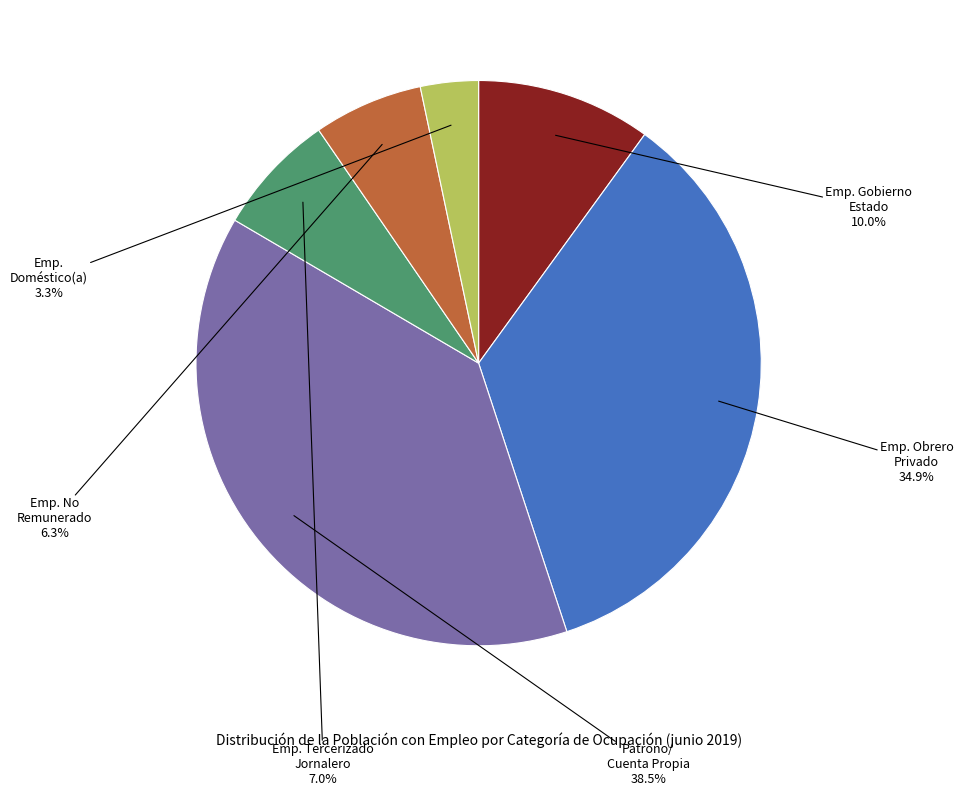

Is there any slice that represents more than half of the pie?

No